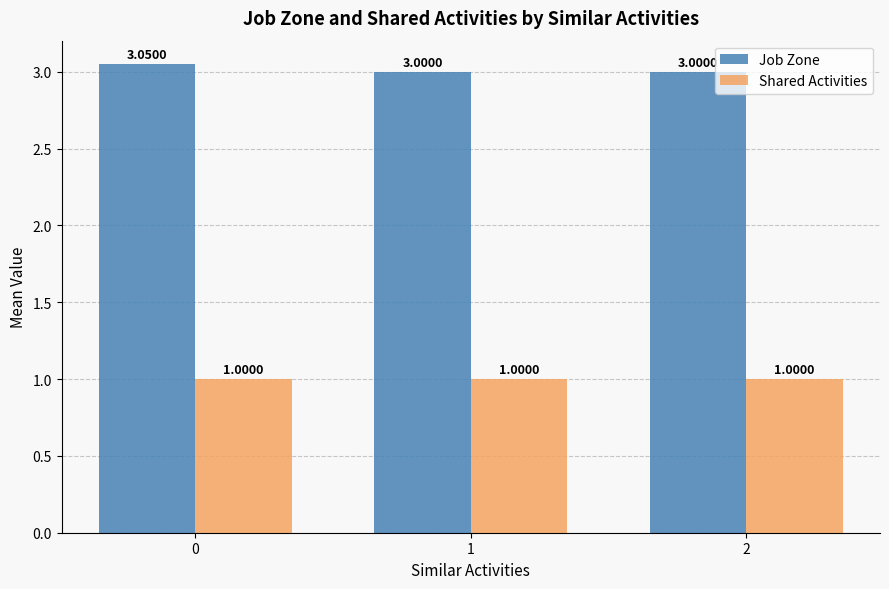

Rank the series by their maximum value, from lowest to highest.

Shared Activities, Job Zone